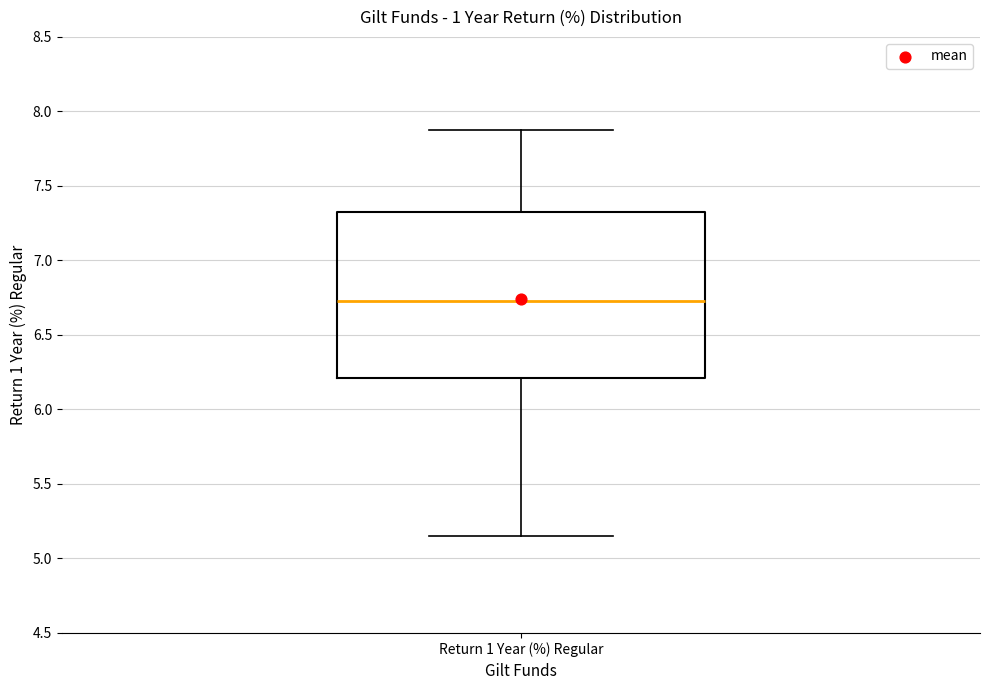

Transcribe this box plot: give where the median line is, the range the box spans, and where the two whiskers end, as read against the y-axis. The values are not printed on the chart, so give them approximately, as read against the axis.

median 6.75, box 6.20 to 7.35, whiskers 5.15 to 7.90